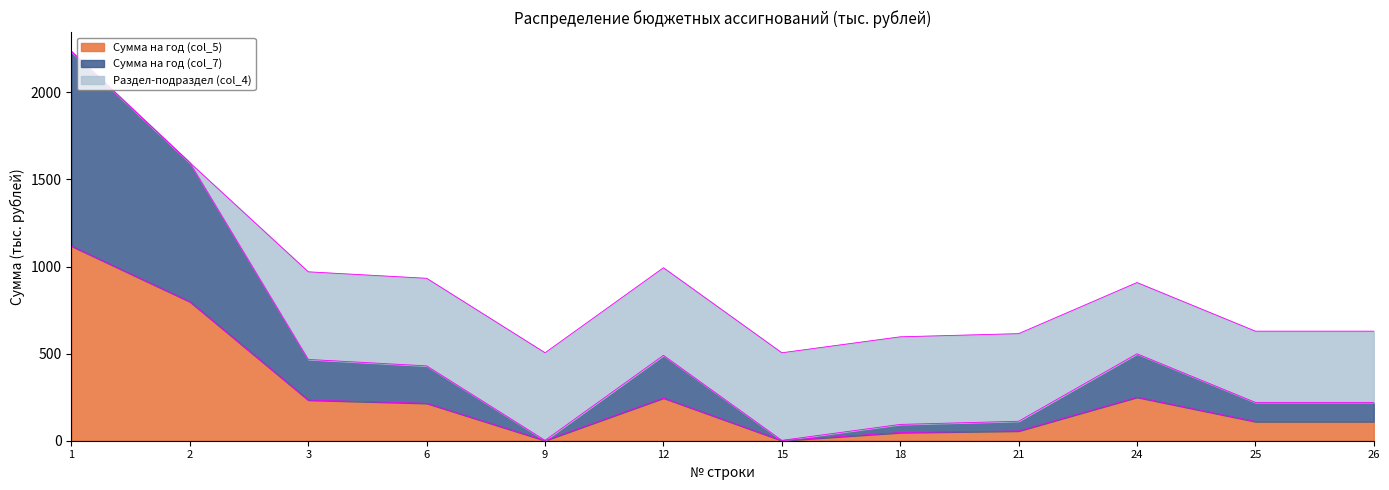

How many lines are shown in the chart?

3